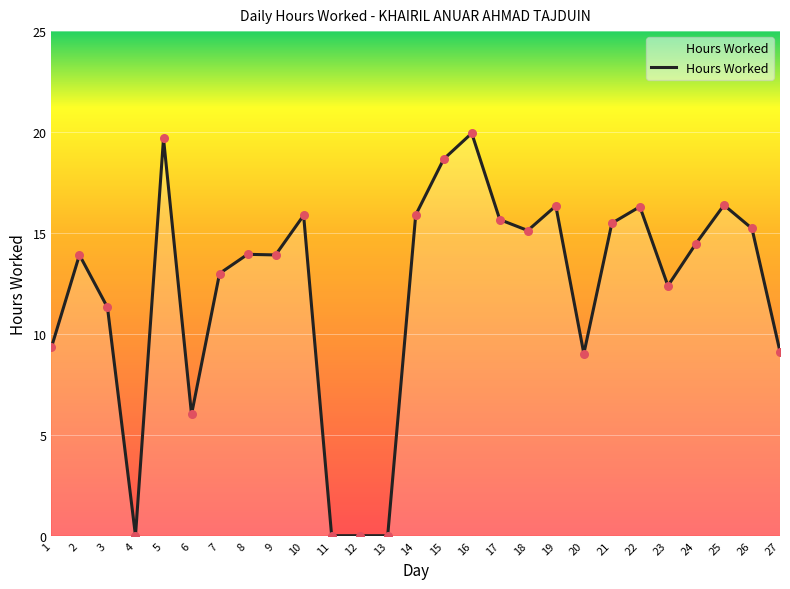

What is the change in value from 3 to 23?

+1.1